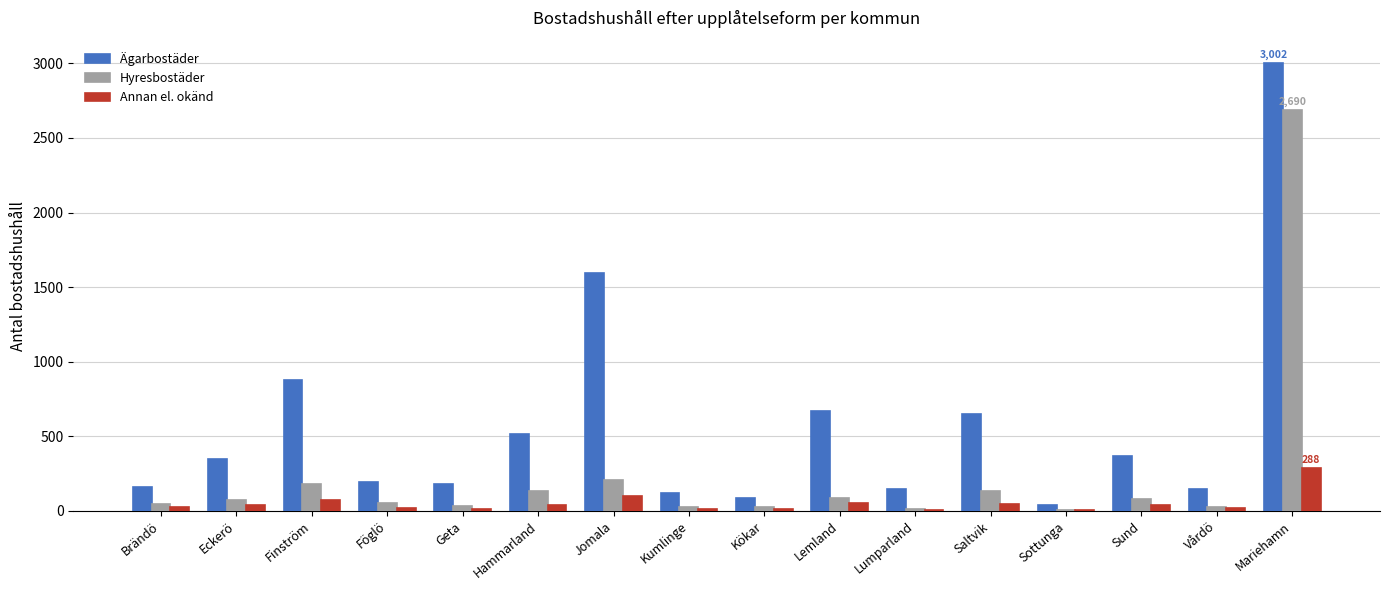

Which series has the largest total across all categories?

Ägarbostäder